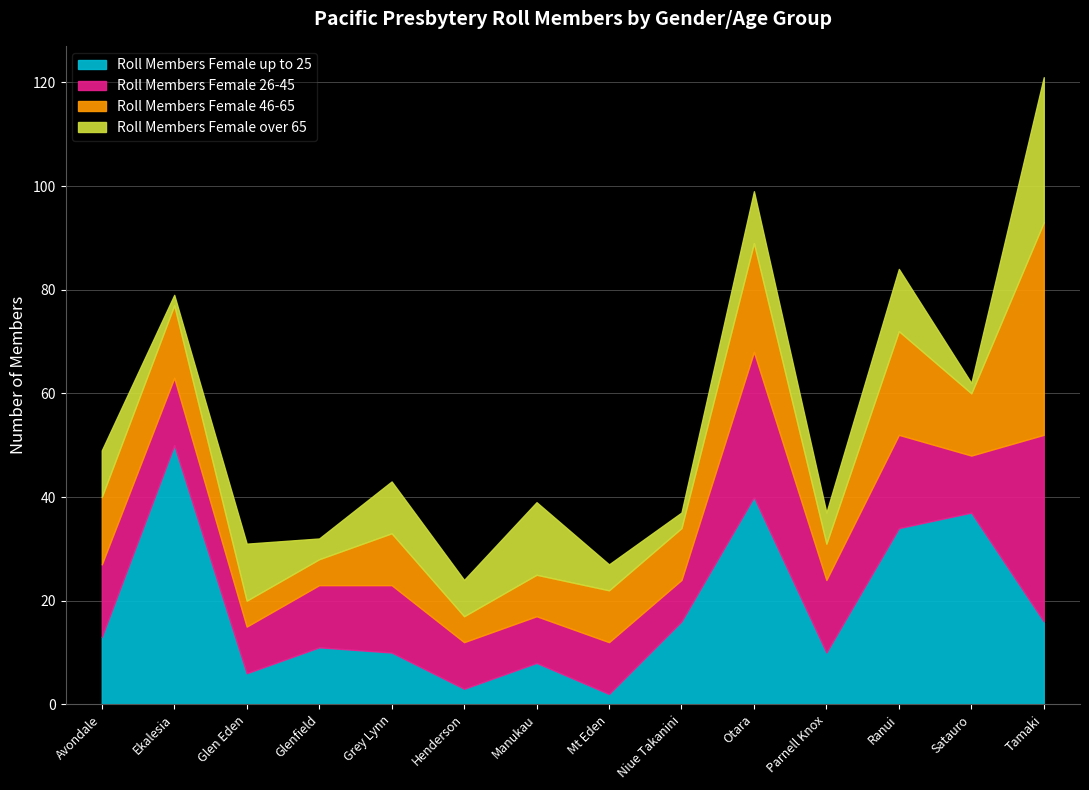

Between Glen Eden and Parnell Knox, which series saw the biggest shift?

Roll Members Female 26-45